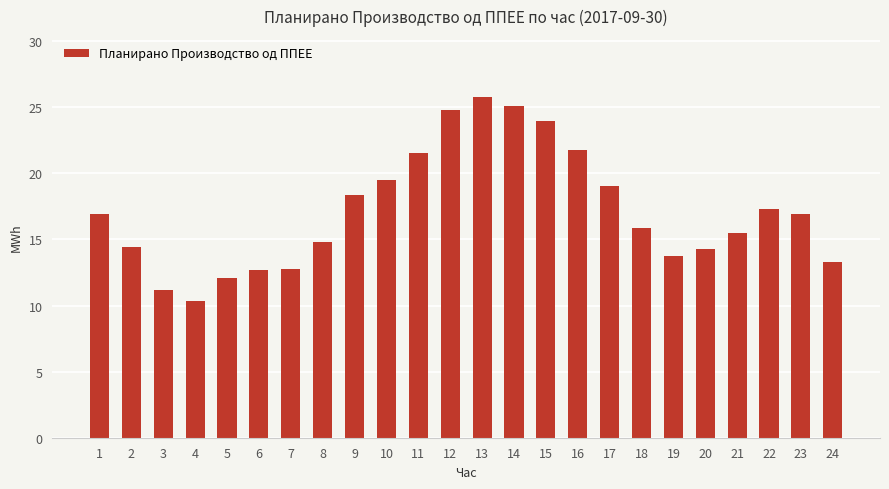

True or false: the data shows 12.7 at 7.

True